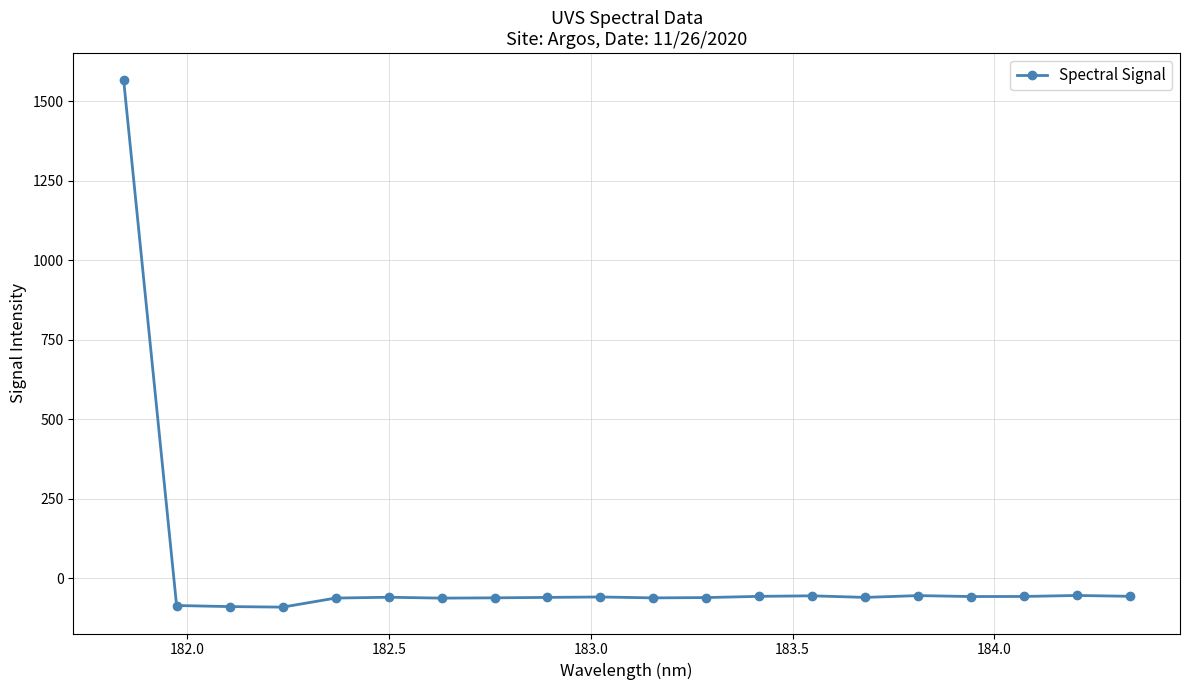

What is the smallest value displayed?

-90.7